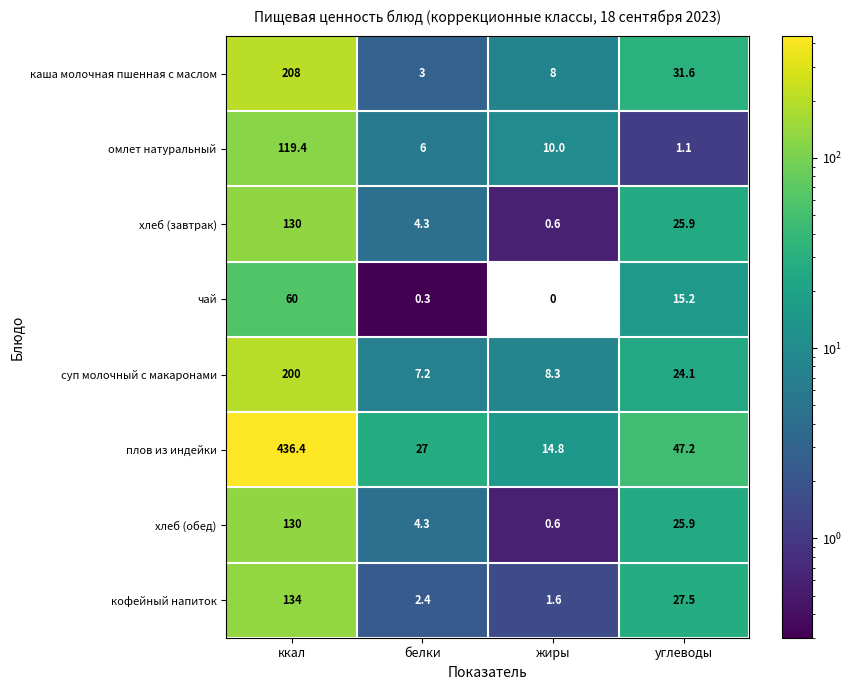

True or false: каша молочная пшенная с маслом has a value of 360.8 at ккал.

False